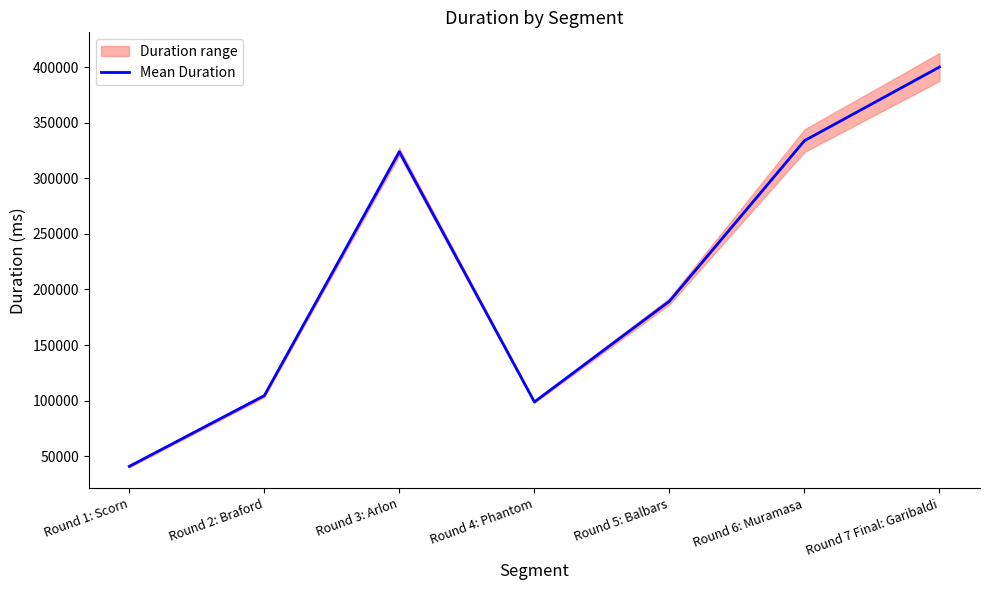

What is the change in value from Round 2: Braford to Round 6: Muramasa?

+229373.5